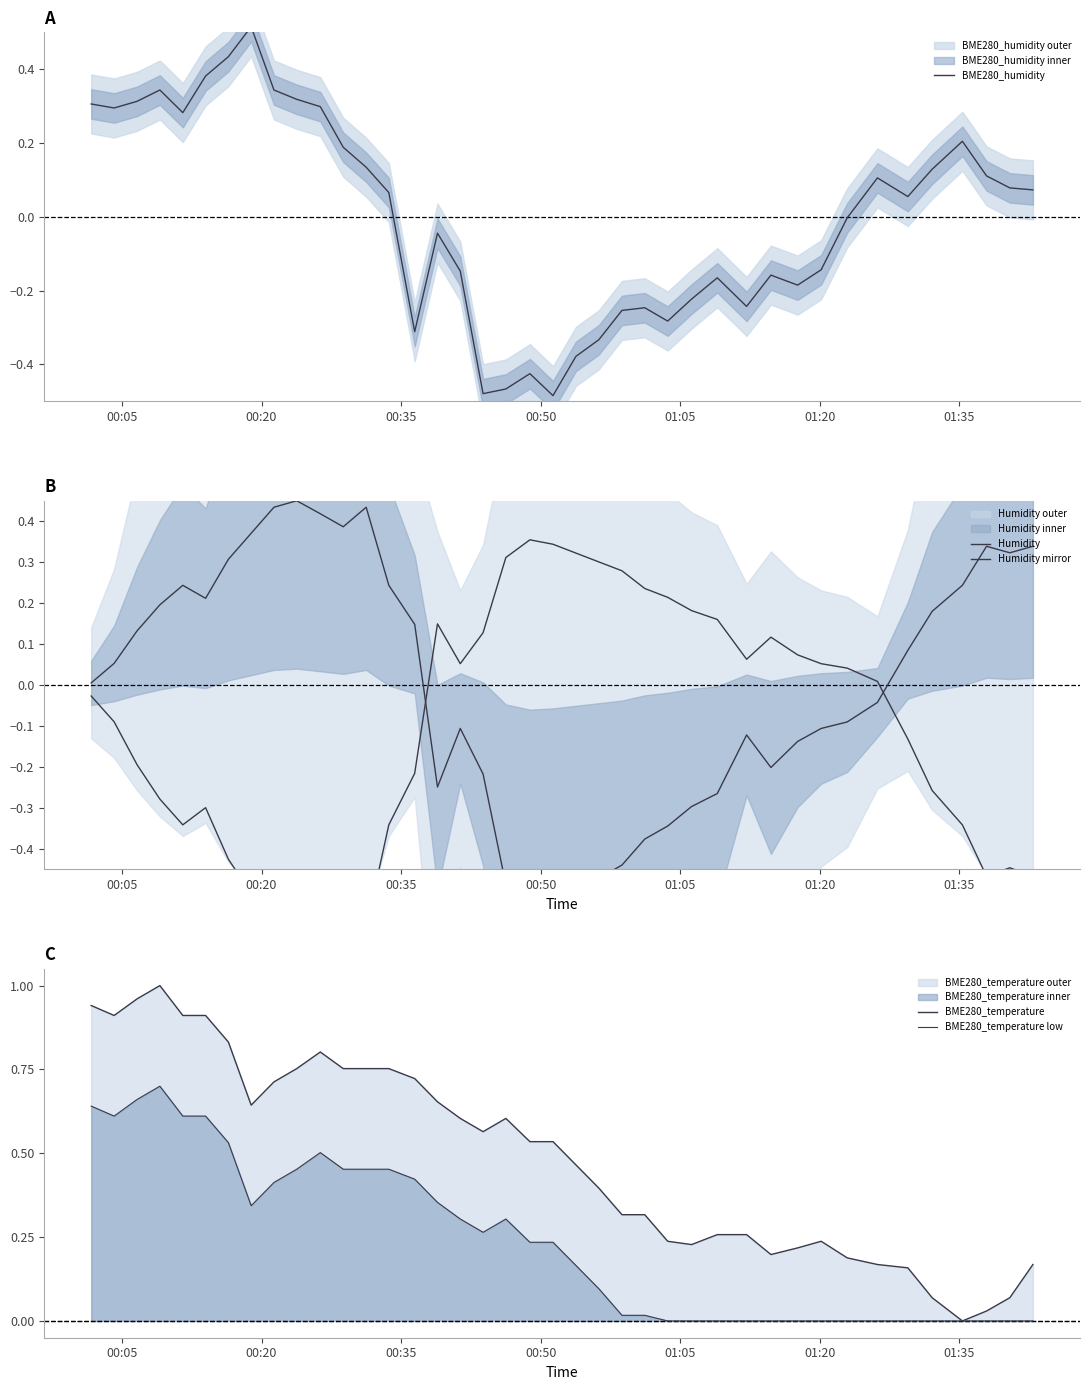

At how many categories does at least one series exceed 0?

40